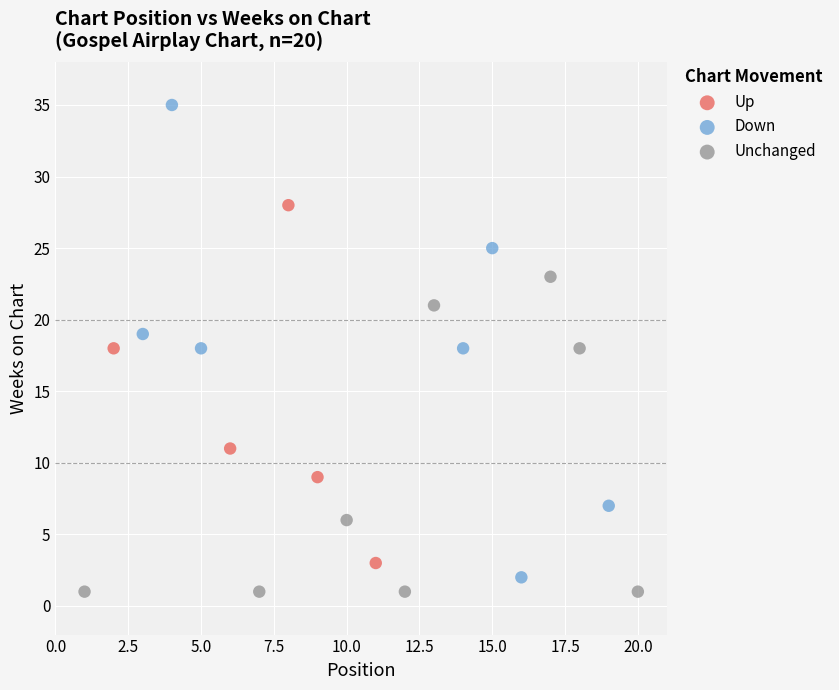

Which series contains the highest Y value?

Down